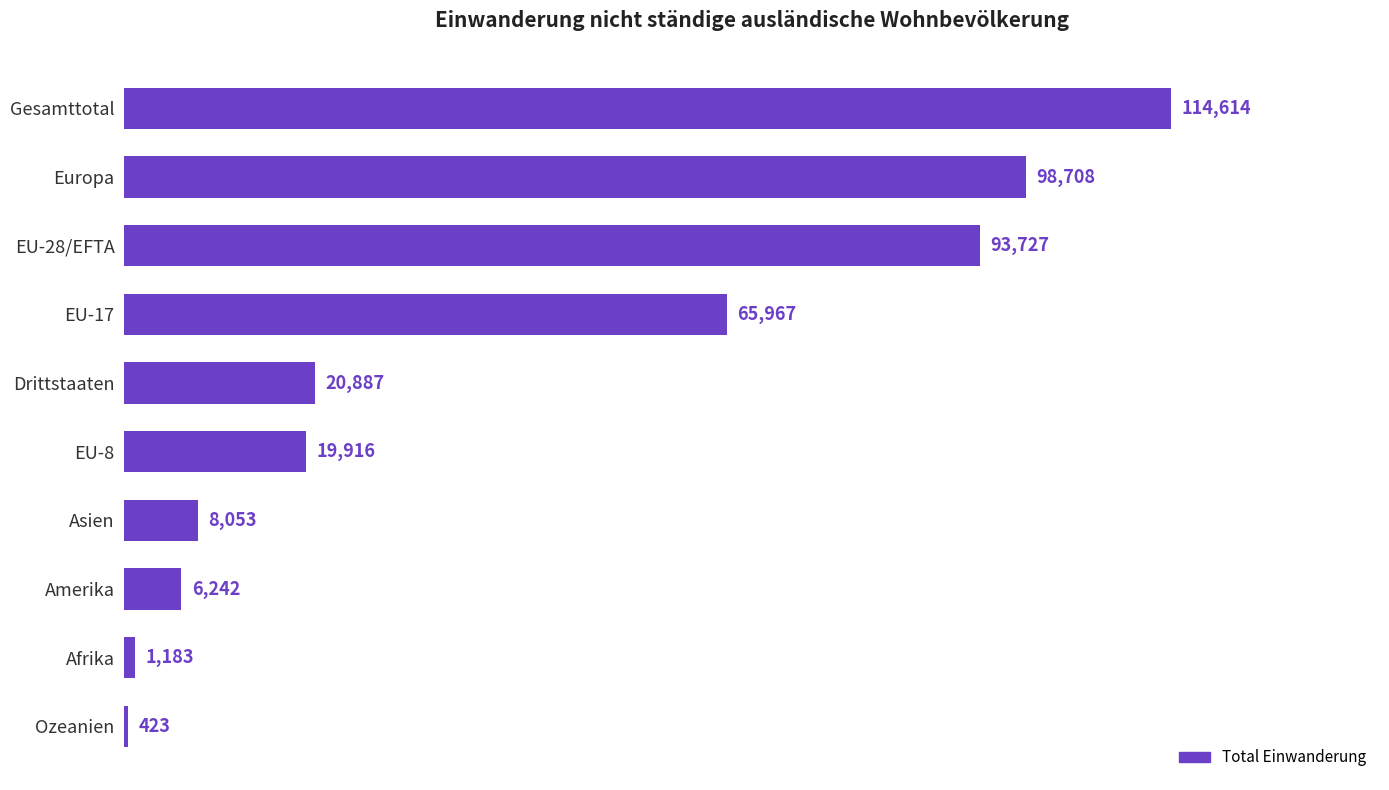

Where is the data nearest to the value 57518?

EU-17